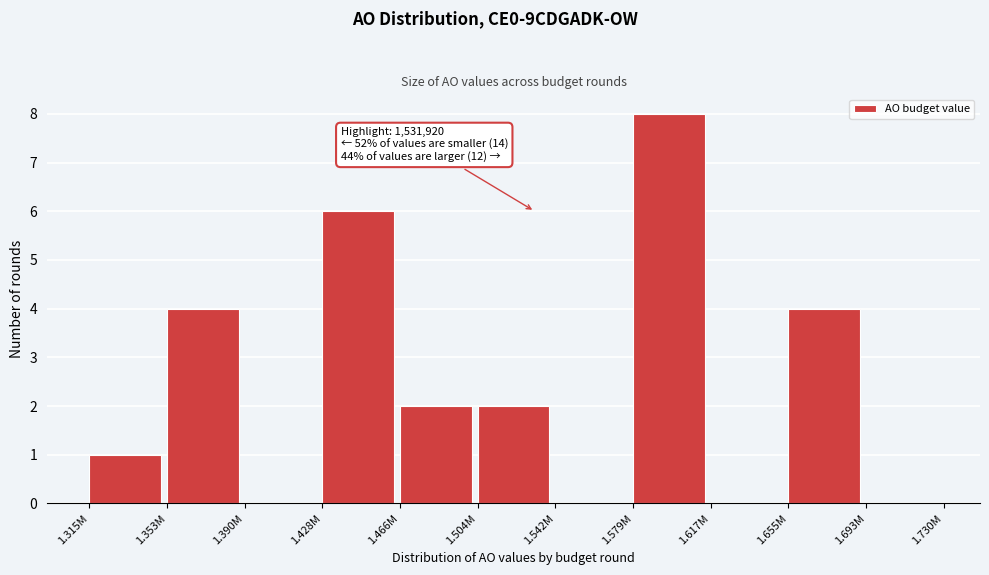

Reading left to right, list all the values displayed in this chart.

1.315M=1	1.353M=4	1.390M=0	1.428M=6	1.466M=2	1.504M=2	1.542M=0	1.579M=8	1.617M=0	1.655M=4	1.693M=0